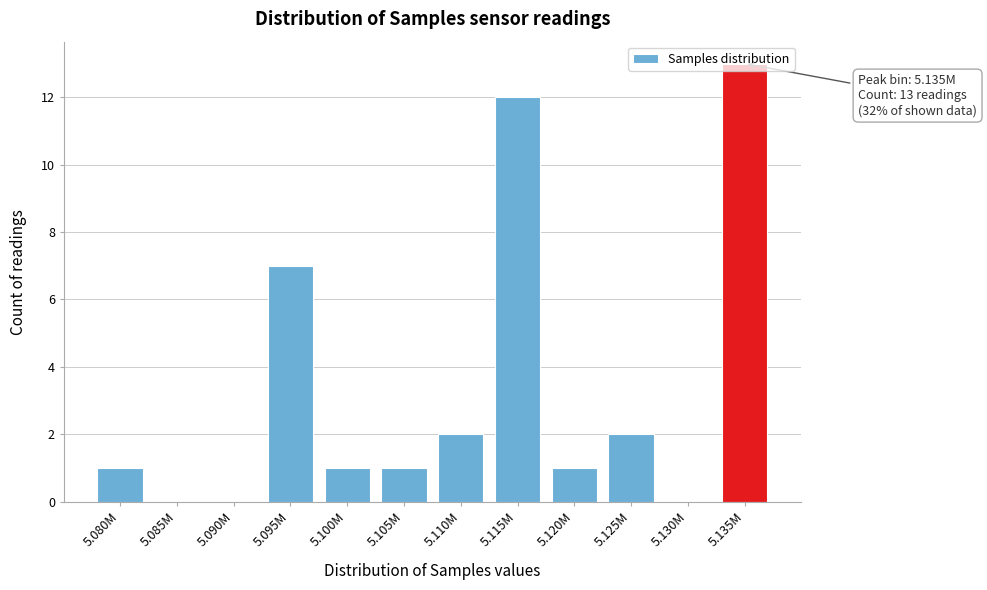

True or false: the data shows 1 at 5.125M.

False